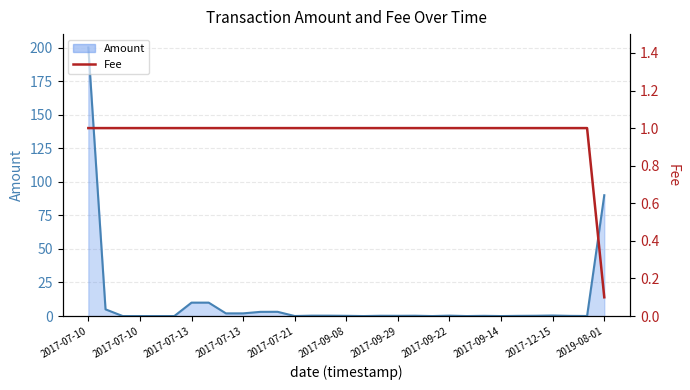

Is it true that Fee equals 1.3 at 2017-07-13?

False